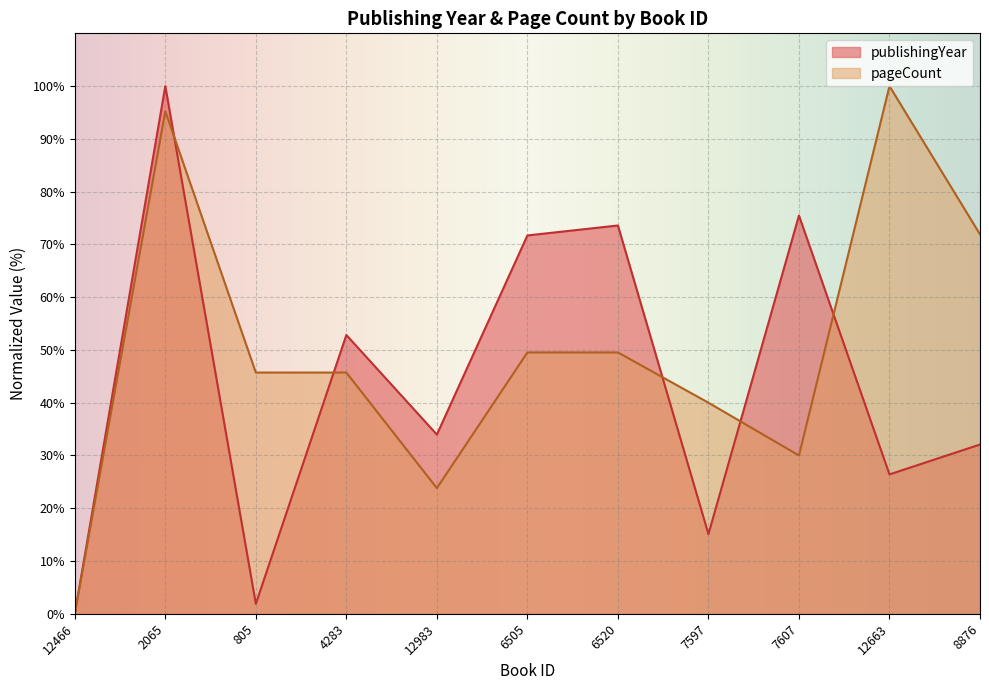

What is the difference between the second highest and second lowest values in the pageCount series?

71.4